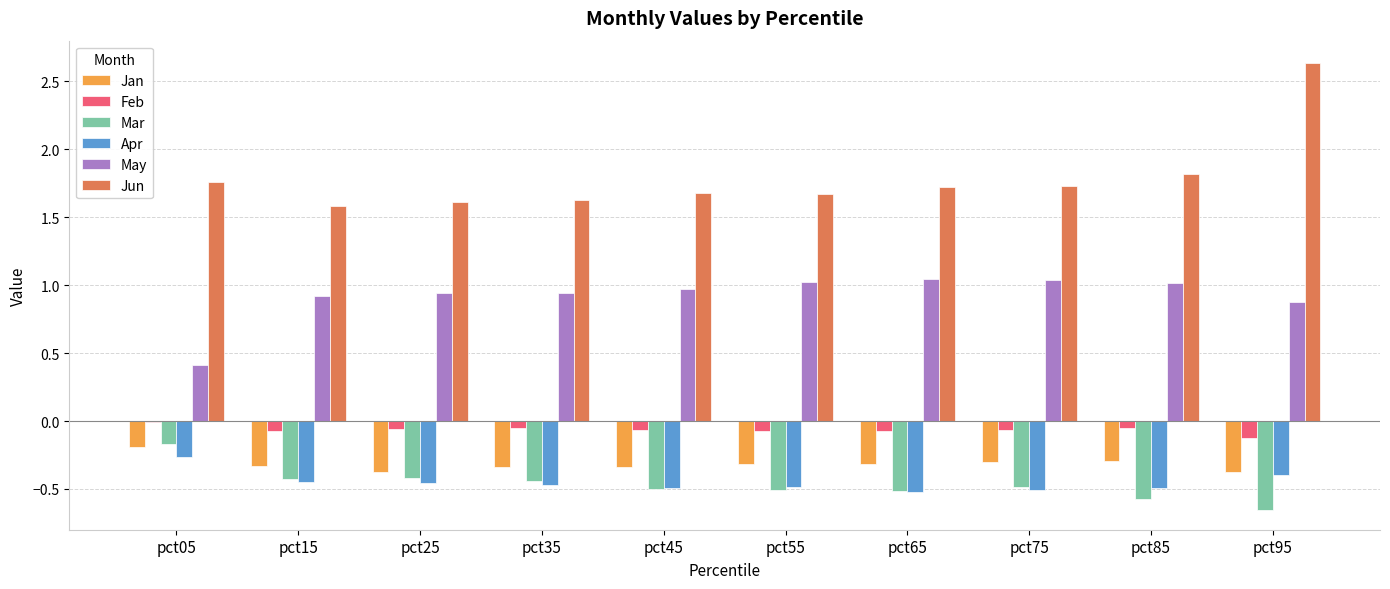

The Apr series shows -0.5 at pct35. True or false?

True